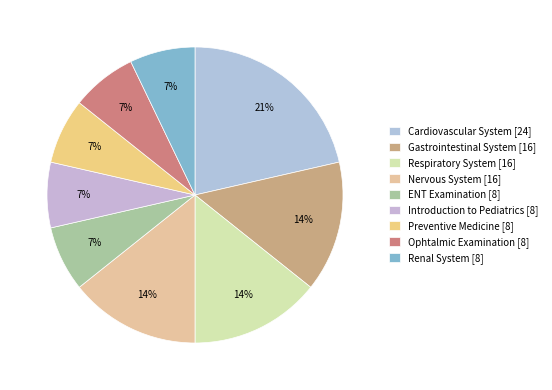

What is the change in value from Cardiovascular System to ENT Examination?

-16